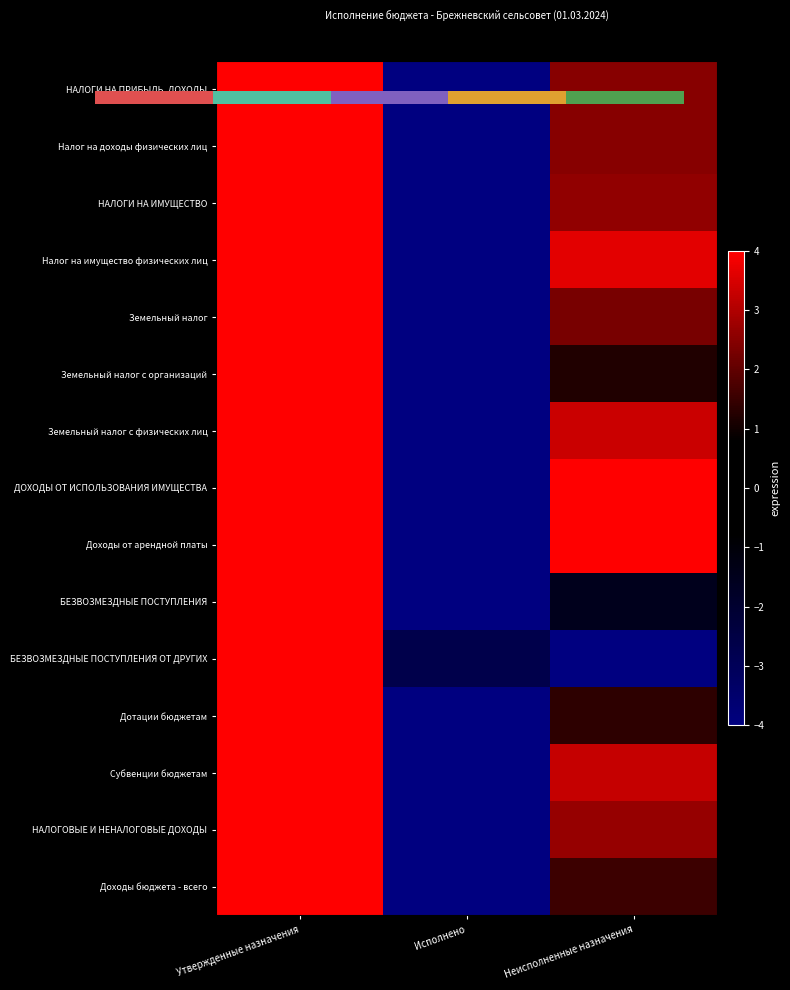

Between Утвержденные назначения and Неисполненные назначения, which series saw the biggest shift?

БЕЗВОЗМЕЗДНЫЕ ПОСТУПЛЕНИЯ ОТ ДРУГИХ